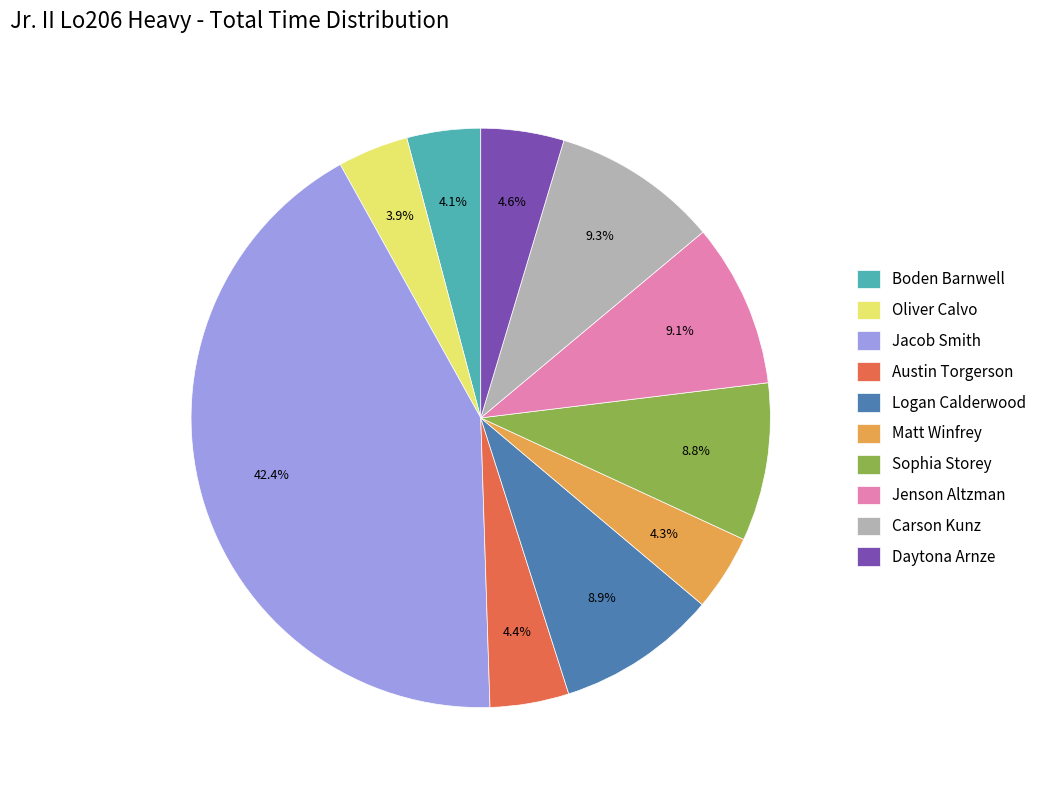

Which category has the biggest portion of the pie?

Jacob Smith